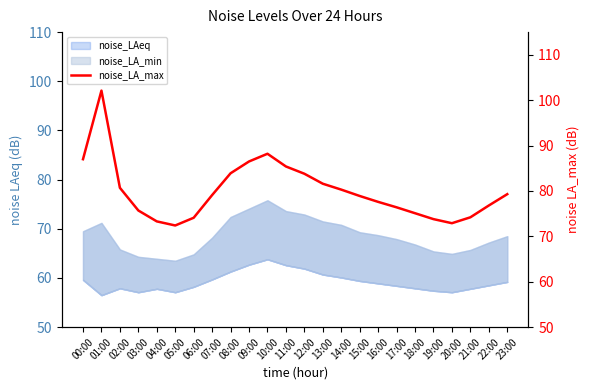

At which category does the chart reach its peak across all series?

01:00